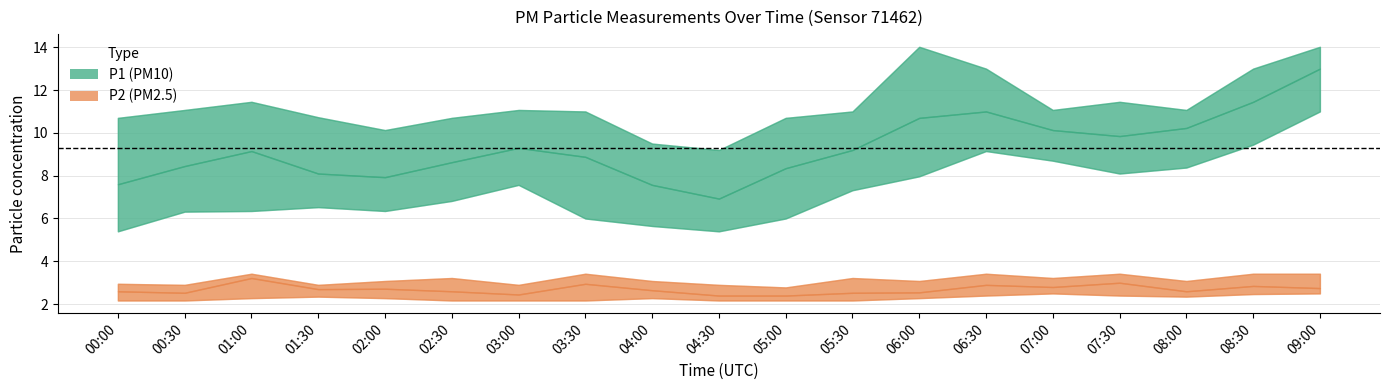

Reading left to right, extract all data points from this chart.

P1: 00:00=7.6	00:30=8.4	01:00=9.2	01:30=8.1	02:00=7.9	02:30=8.6	03:00=9.3	03:30=8.9	04:00=7.6	04:30=6.9	05:00=8.3	05:30=9.2	06:00=10.7	06:30=11.0	07:00=10.1	07:30=9.8	08:00=10.2	08:30=11.4	09:00=13.0
P1_upper: 00:00=10.7	00:30=11.1	01:00=11.4	01:30=10.7	02:00=10.1	02:30=10.7	03:00=11.1	03:30=11.0	04:00=9.5	04:30=9.2	05:00=10.7	05:30=11.0	06:00=14.0	06:30=13.0	07:00=11.1	07:30=11.4	08:00=11.1	08:30=13.0	09:00=14.0
P1_lower: 00:00=5.4	00:30=6.3	01:00=6.3	01:30=6.5	02:00=6.3	02:30=6.8	03:00=7.6	03:30=6.0	04:00=5.7	04:30=5.4	05:00=6.0	05:30=7.3	06:00=8.0	06:30=9.2	07:00=8.7	07:30=8.1	08:00=8.4	08:30=9.4	09:00=11.0
P2: 00:00=2.6	00:30=2.5	01:00=3.2	01:30=2.7	02:00=2.7	02:30=2.6	03:00=2.5	03:30=3.0	04:00=2.6	04:30=2.4	05:00=2.4	05:30=2.5	06:00=2.5	06:30=2.9	07:00=2.8	07:30=3.0	08:00=2.6	08:30=2.9	09:00=2.8
P2_upper: 00:00=3.0	00:30=2.9	01:00=3.4	01:30=2.9	02:00=3.1	02:30=3.2	03:00=2.9	03:30=3.4	04:00=3.1	04:30=2.9	05:00=2.8	05:30=3.2	06:00=3.1	06:30=3.4	07:00=3.2	07:30=3.4	08:00=3.1	08:30=3.4	09:00=3.4
P2_lower: 00:00=2.2	00:30=2.2	01:00=2.3	01:30=2.4	02:00=2.3	02:30=2.2	03:00=2.2	03:30=2.2	04:00=2.3	04:30=2.2	05:00=2.2	05:30=2.2	06:00=2.3	06:30=2.4	07:00=2.5	07:30=2.4	08:00=2.4	08:30=2.5	09:00=2.5